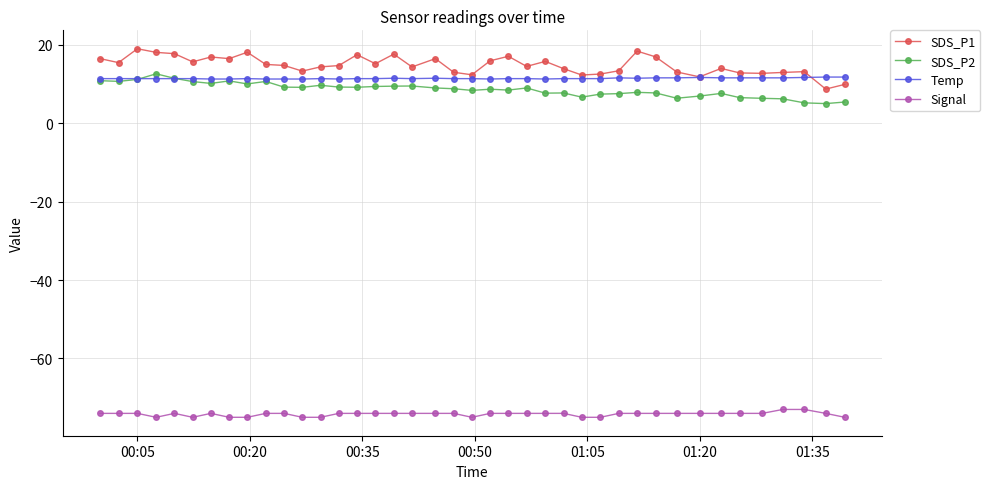

True or false: SDS_P2 and SDS_P1 intersect in this chart.

False